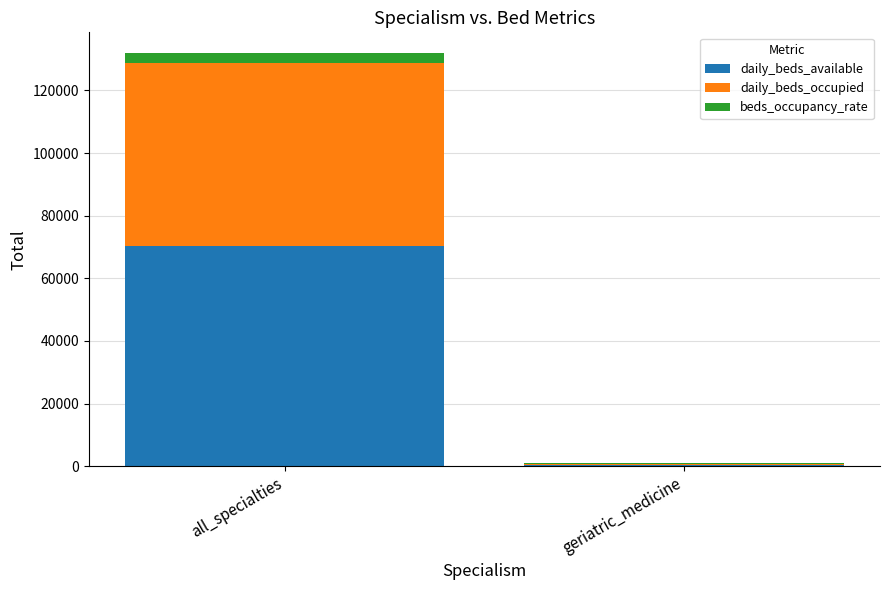

The daily_beds_available series shows 102078.7 at all_specialties. True or false?

False